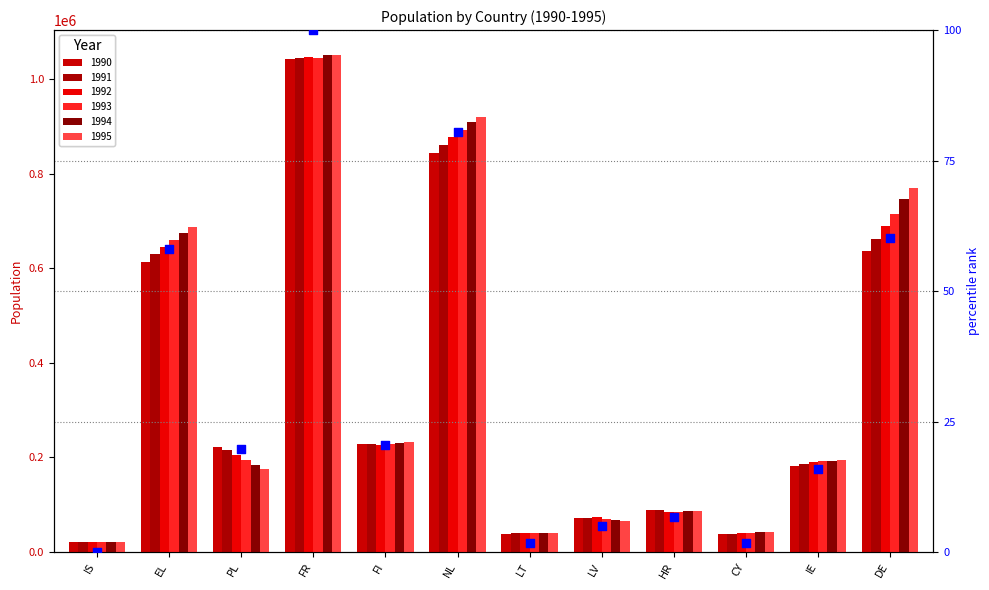

What is the change in value from LT to CY?

-0.1